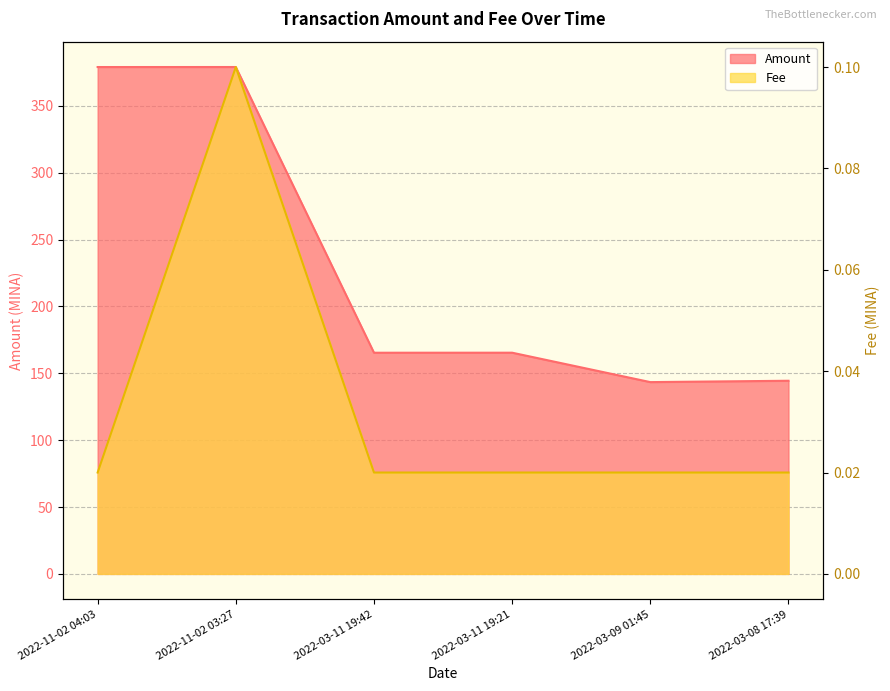

What position from the left is 2022-03-11 19:42?

3